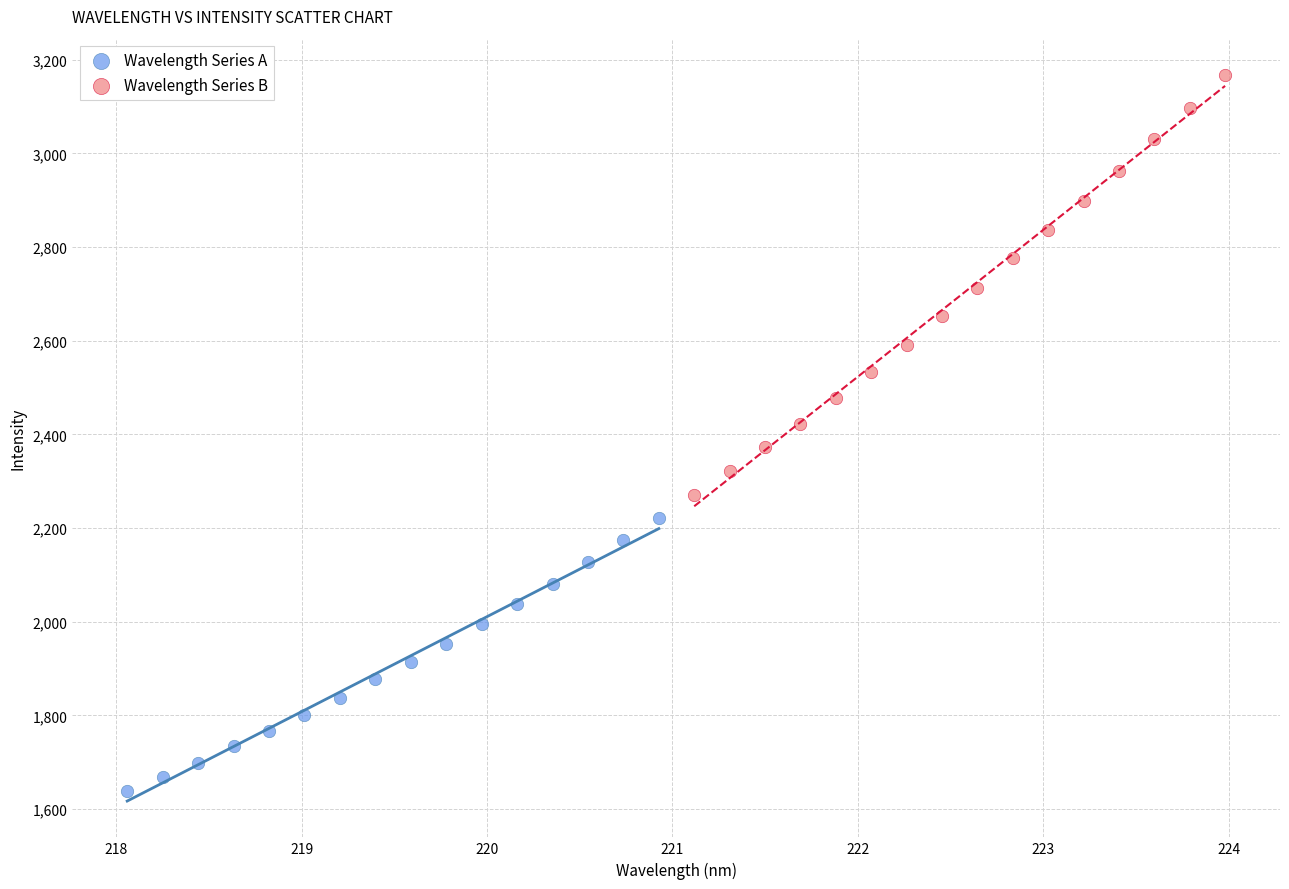

What are all the series names shown in the legend?

Wavelength Series A, Wavelength Series B